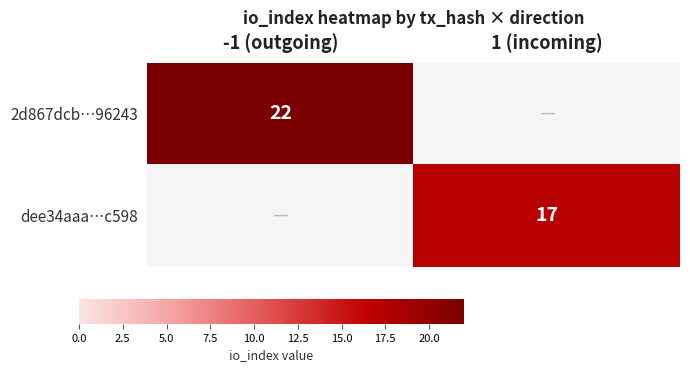

How many distinct data groups are displayed?

2